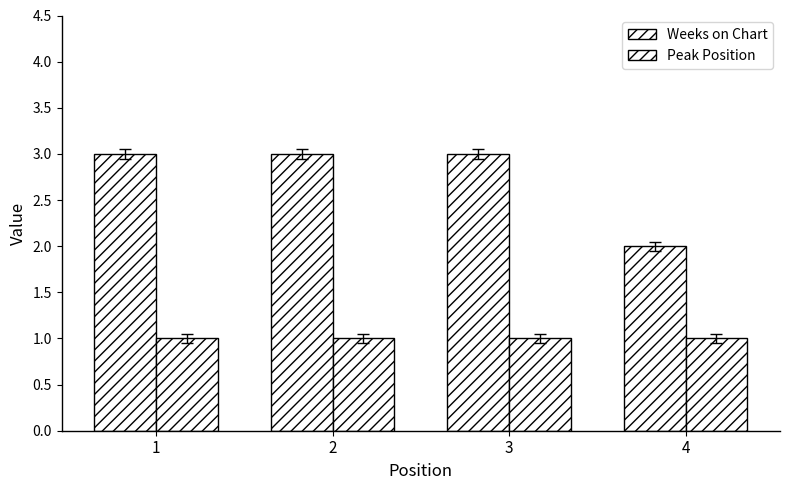

Is it true that Weeks on Chart equals 3 at 3?

True